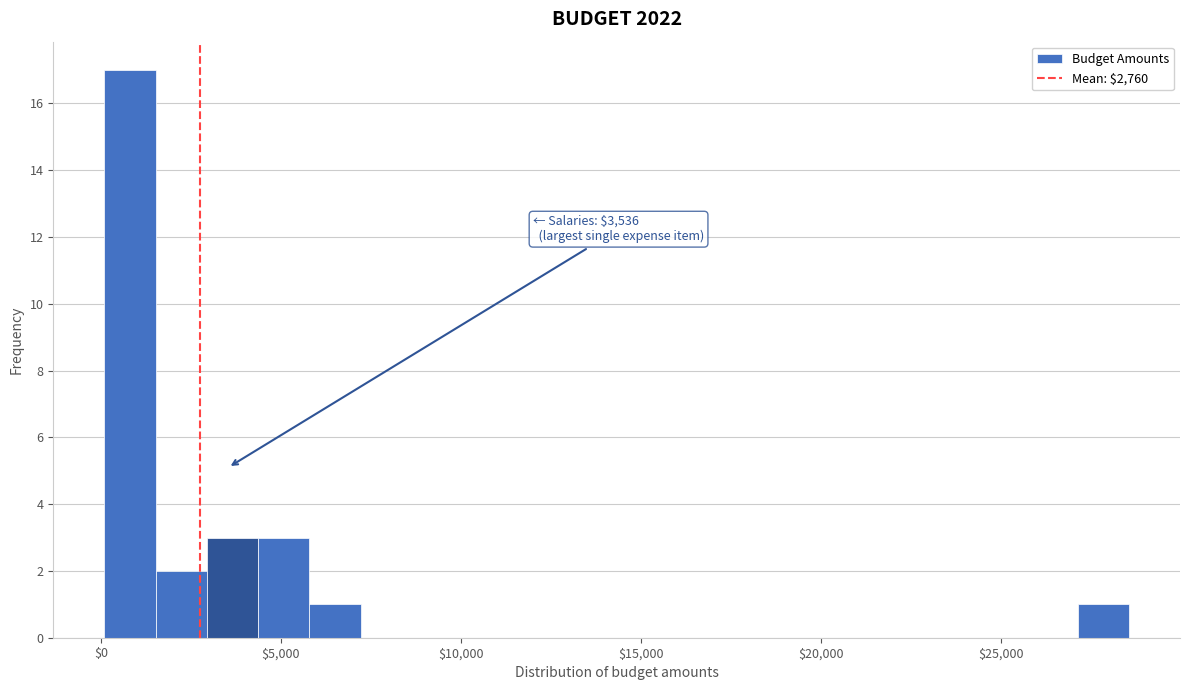

Read against the x-axis, roughly where is the centre of the tallest bar?

1000